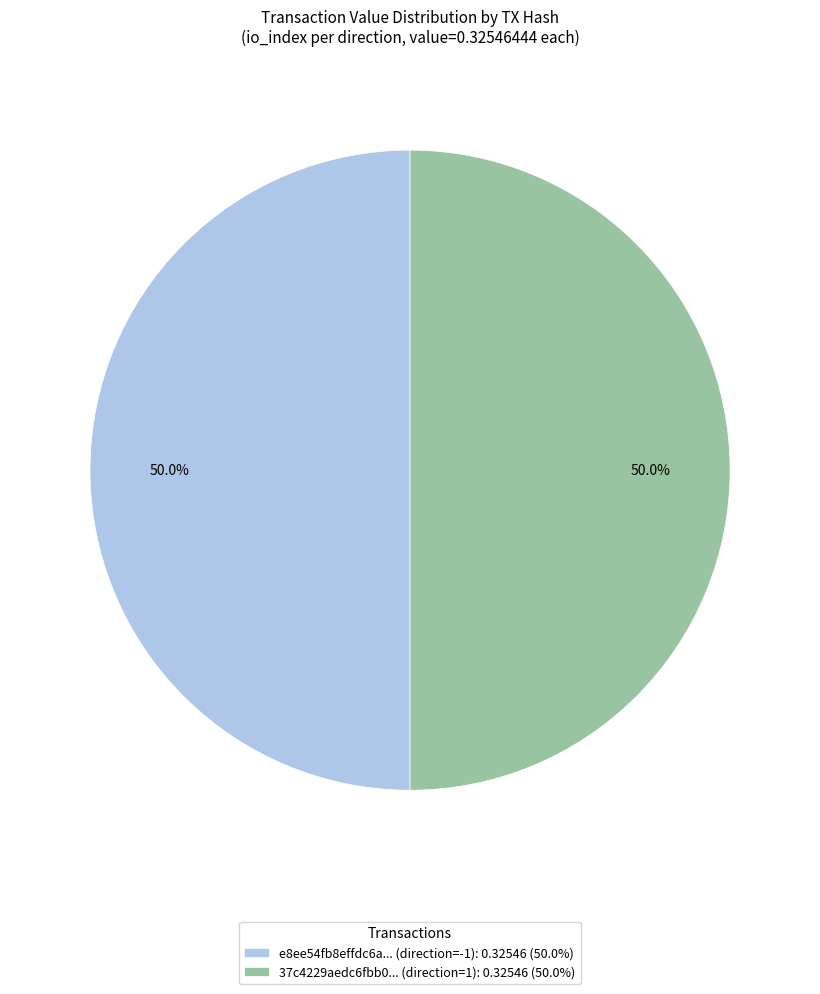

What is the ratio of the value at 37c4229aedc6fbb0... (direction=1): 0.32546 (50.0%) to the value at e8ee54fb8effdc6a... (direction=-1): 0.32546 (50.0%)?

1.0